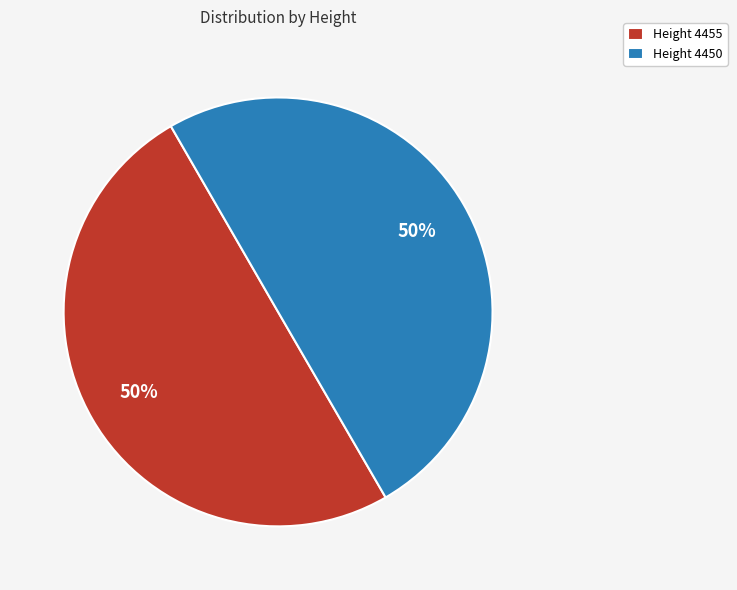

Is it true that Height 4455 is 36% of the pie?

False